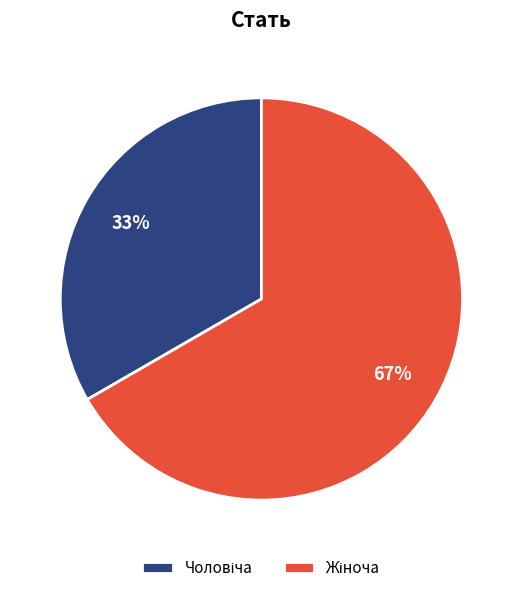

Is there a majority slice in this chart?

Yes